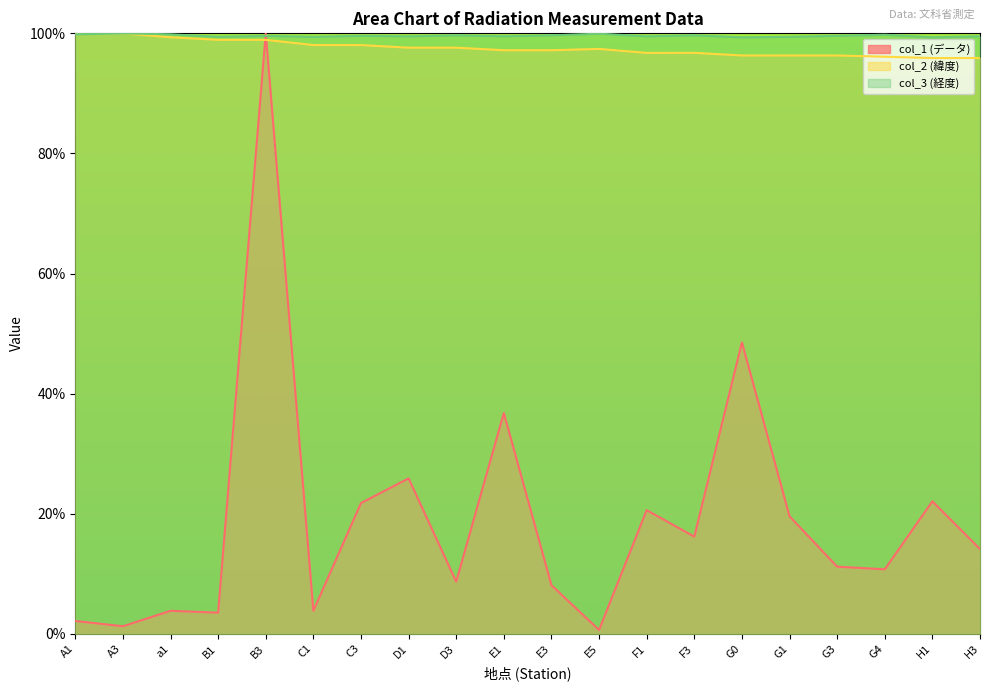

Which series changed the most between C1 and D3?

col_1 (データ)